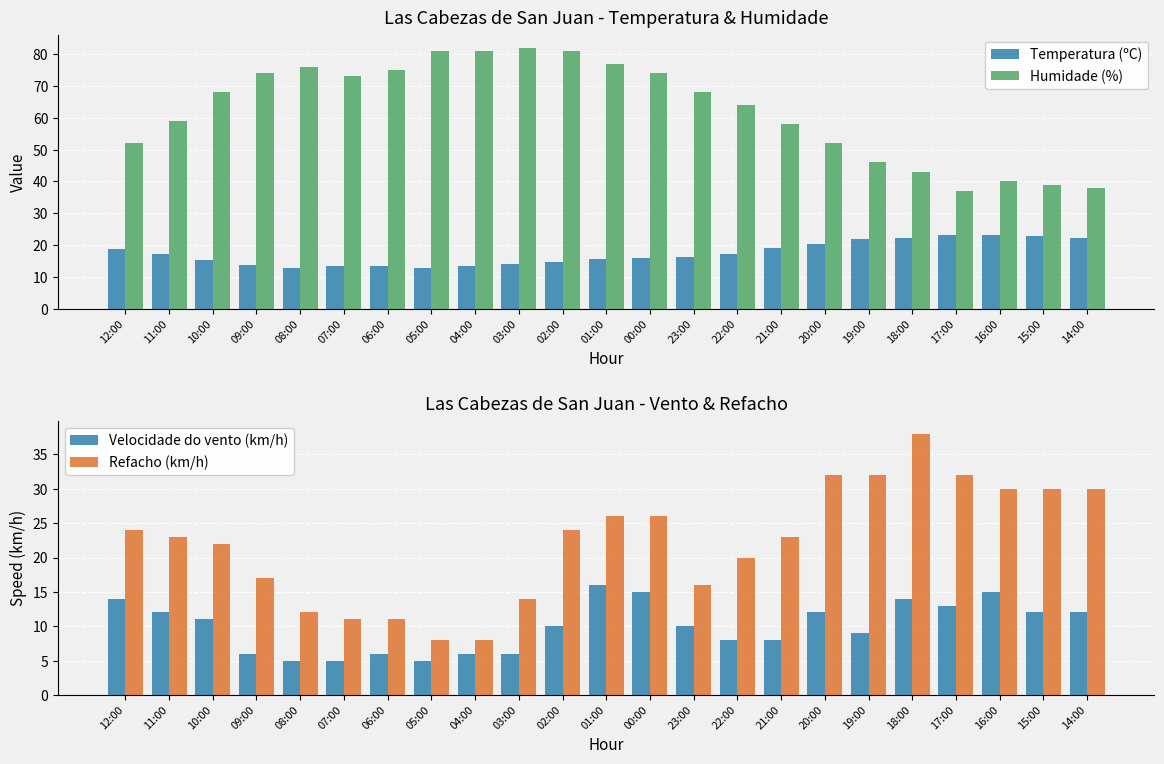

How many values in the Velocidade do vento (km/h) series are below 10?

10